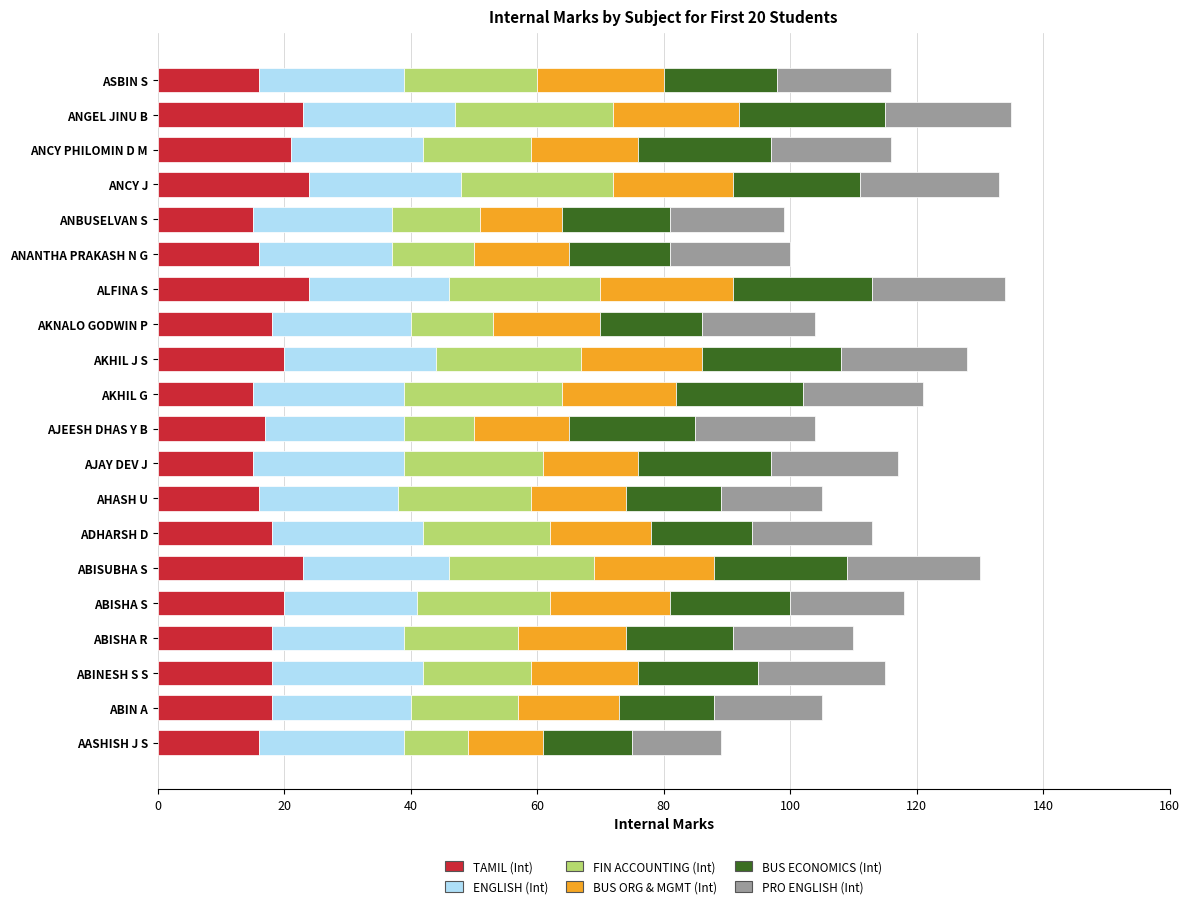

What is the total value across all series at AKNALO GODWIN P?

104